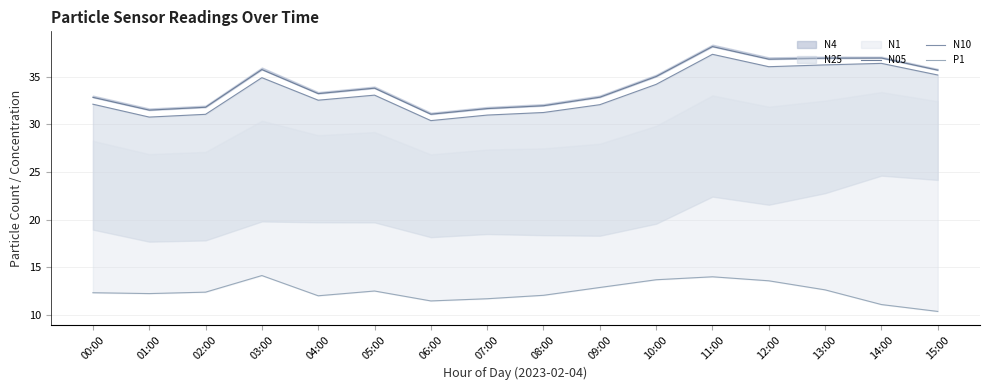

Which series has the widest spread of values?

N05